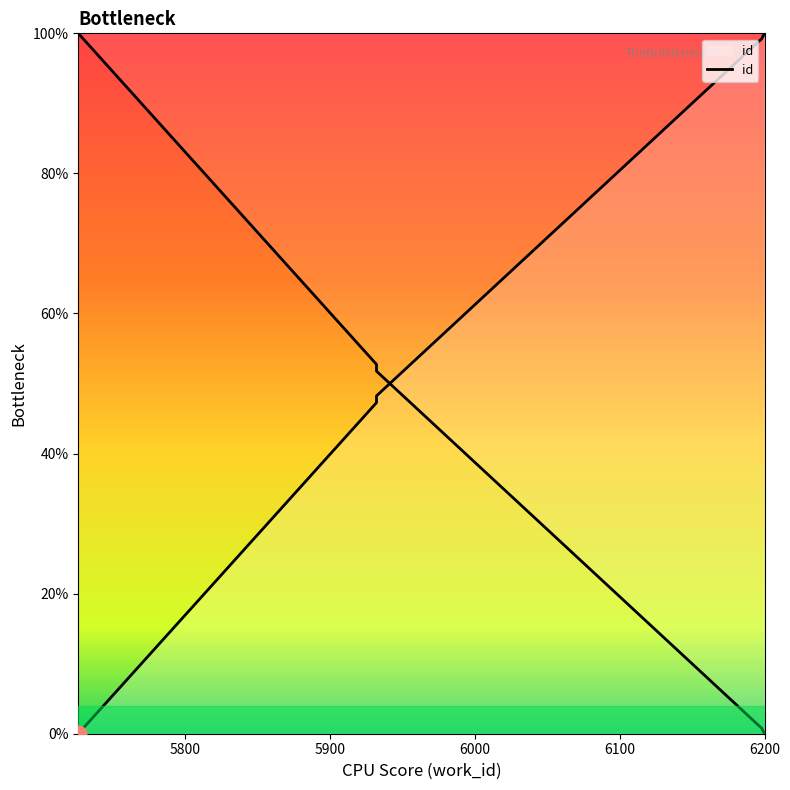

What is the difference between the values at 5726 and 5932?

48.2